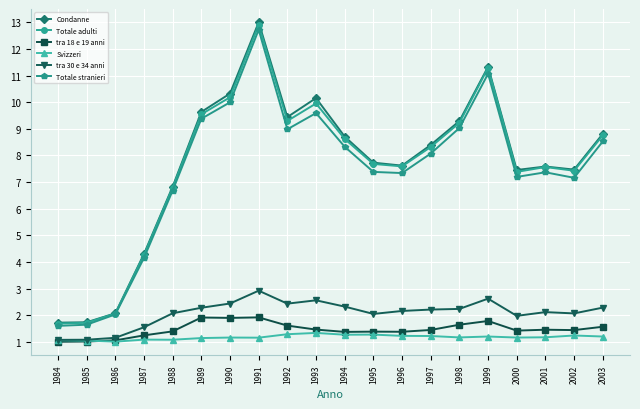

True or false: Condanne has more than 1 interior local peaks.

True